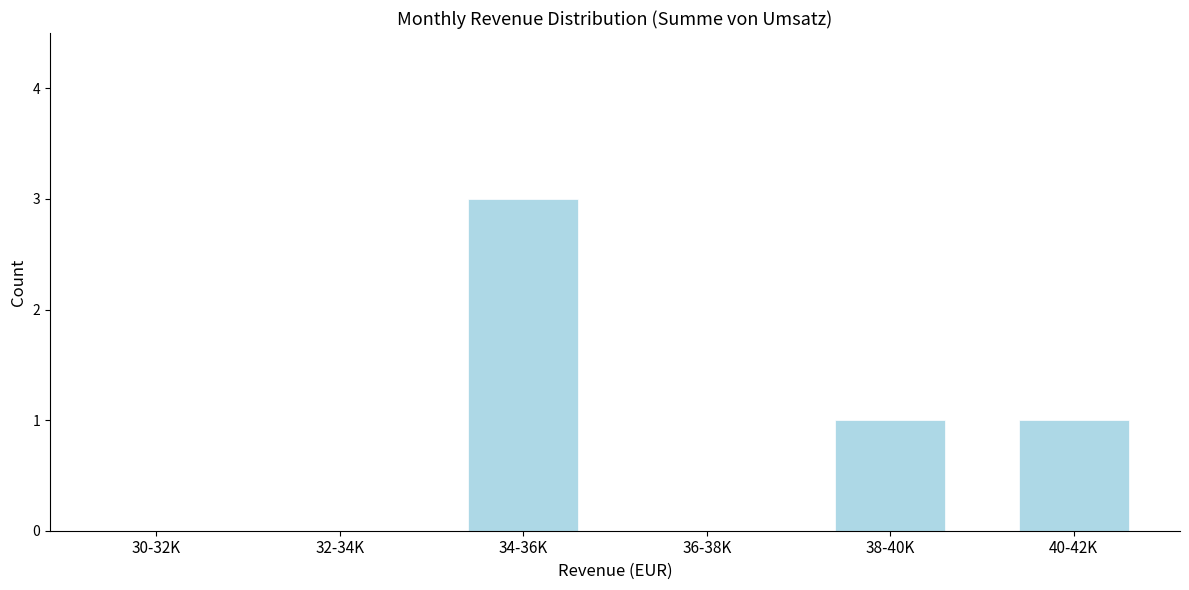

Reading left to right, transcribe all the data shown in this chart.

30-32K=0	32-34K=0	34-36K=3	36-38K=0	38-40K=1	40-42K=1